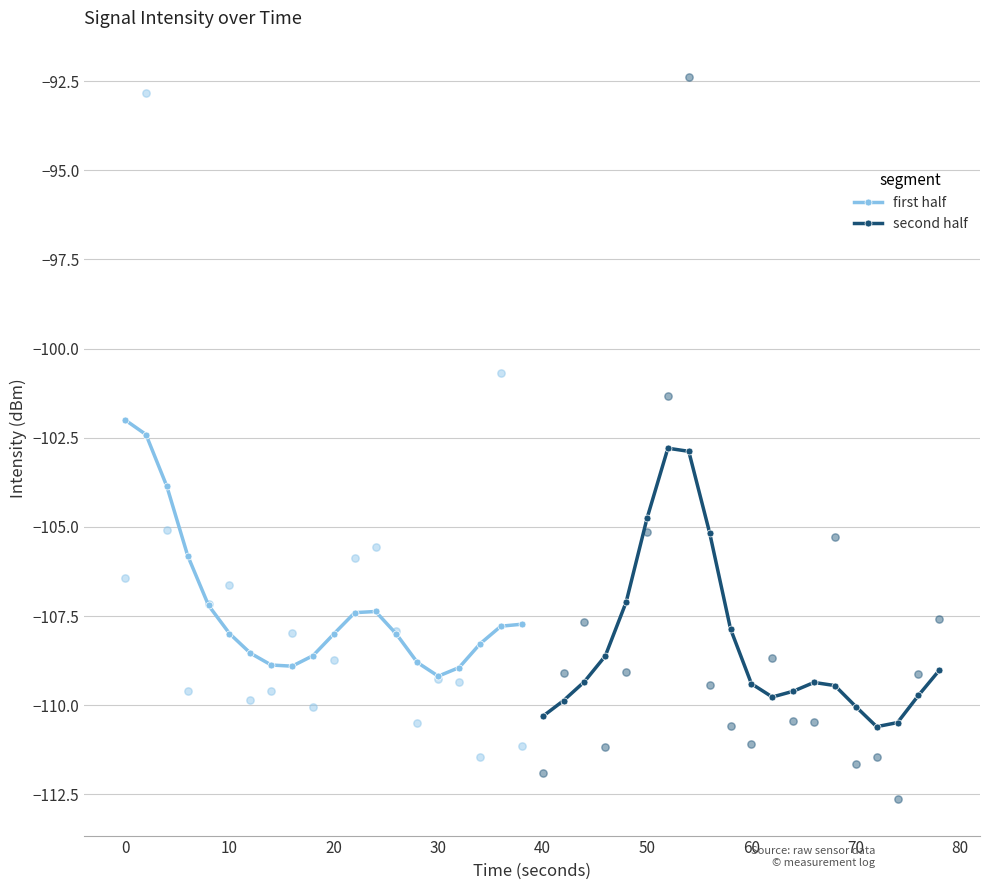

At how many categories does at least one series exceed -107?

8